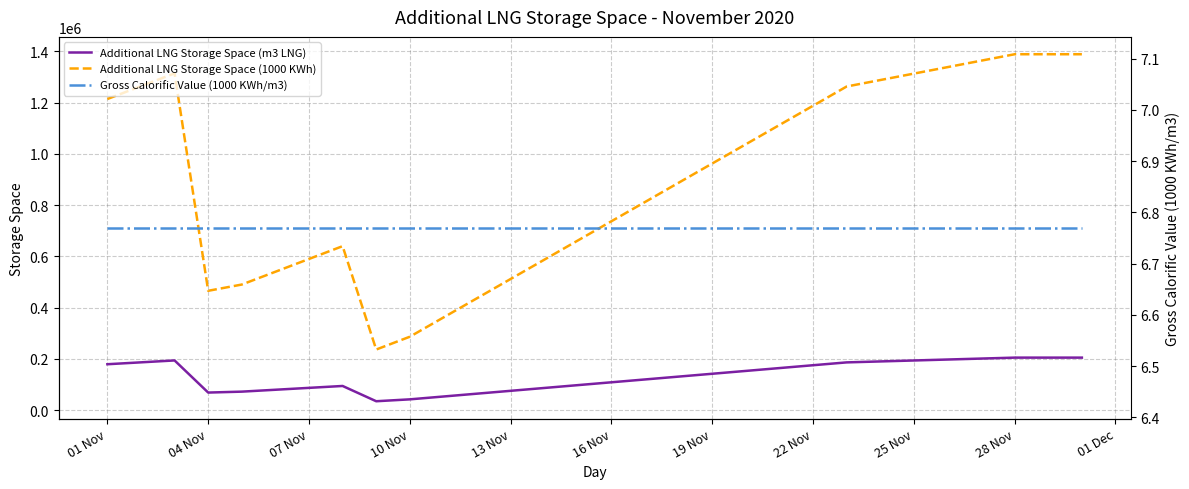

Does the chart have visible grid lines?

Yes